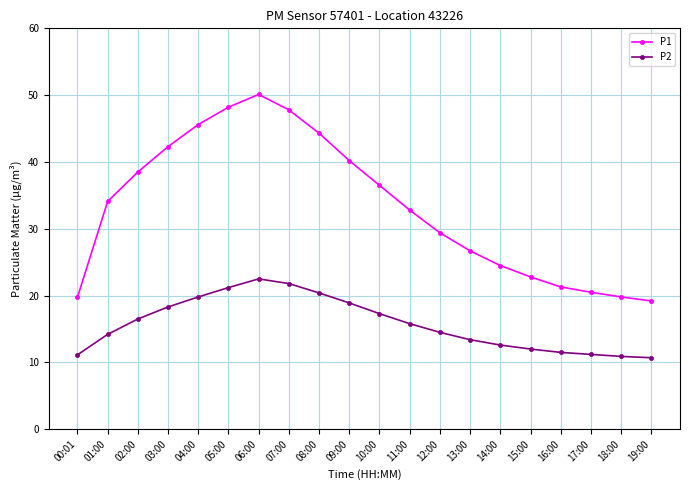

Which series has the largest range (max minus min)?

P1